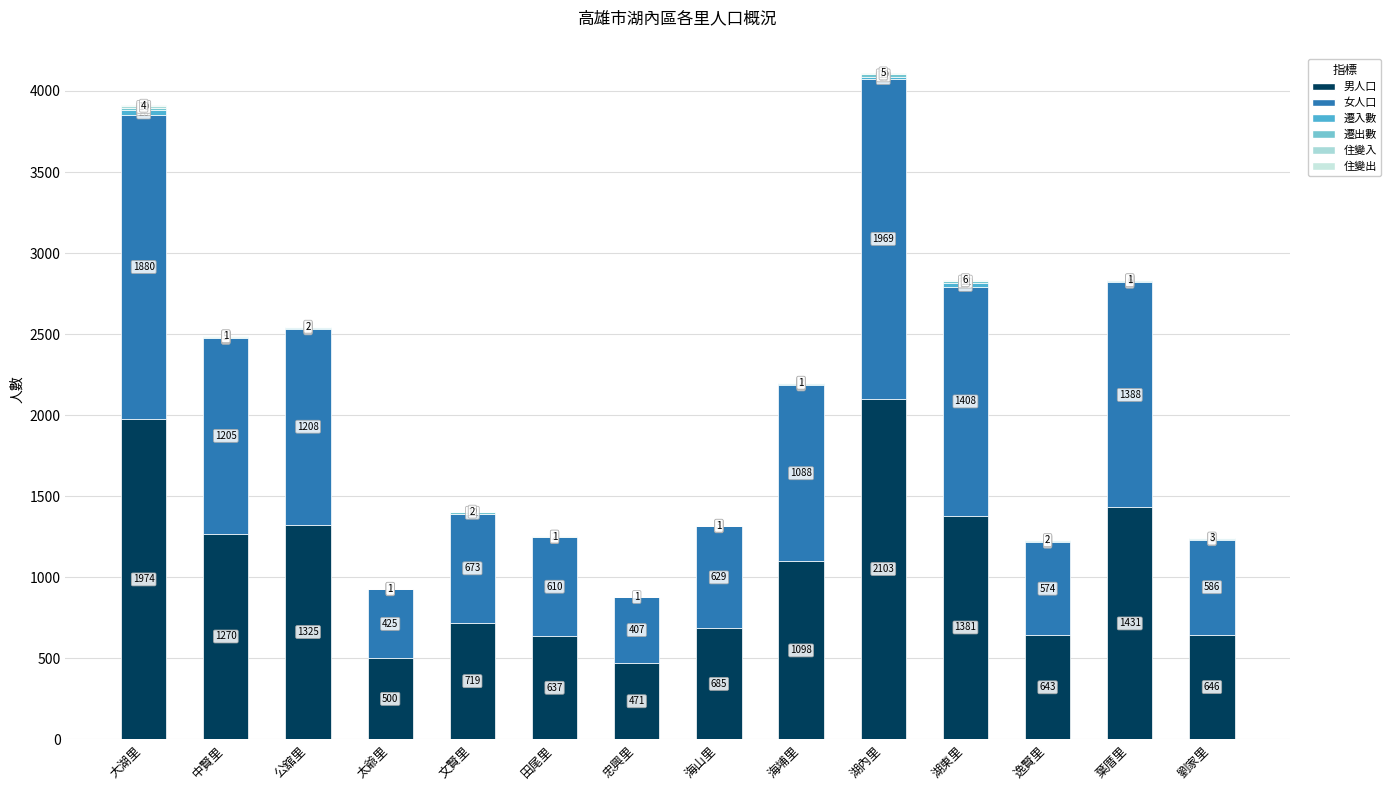

Count the number of categories in the chart.

14